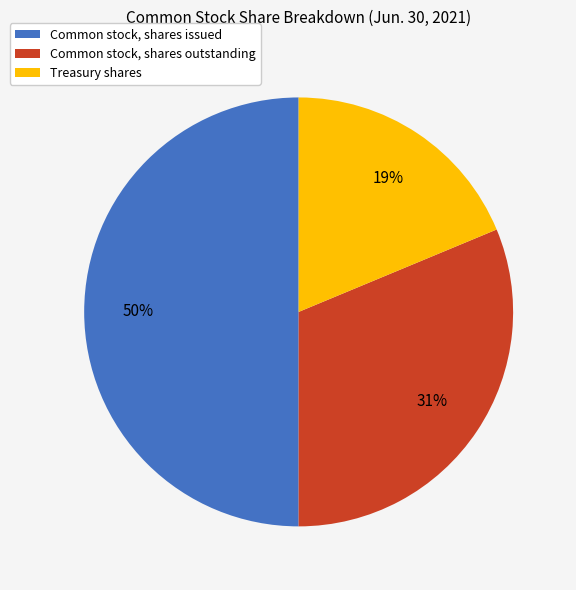

Is it true that Common stock, shares issued is 41% of the pie?

False